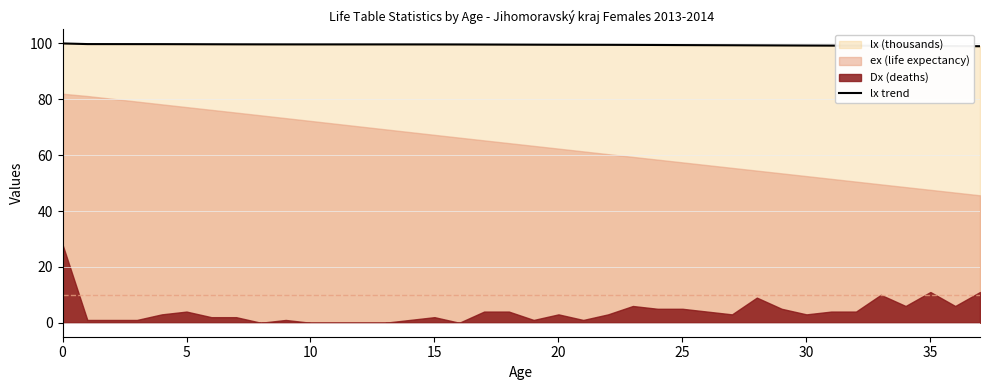

Does the chart display data point markers on the line(s)?

No